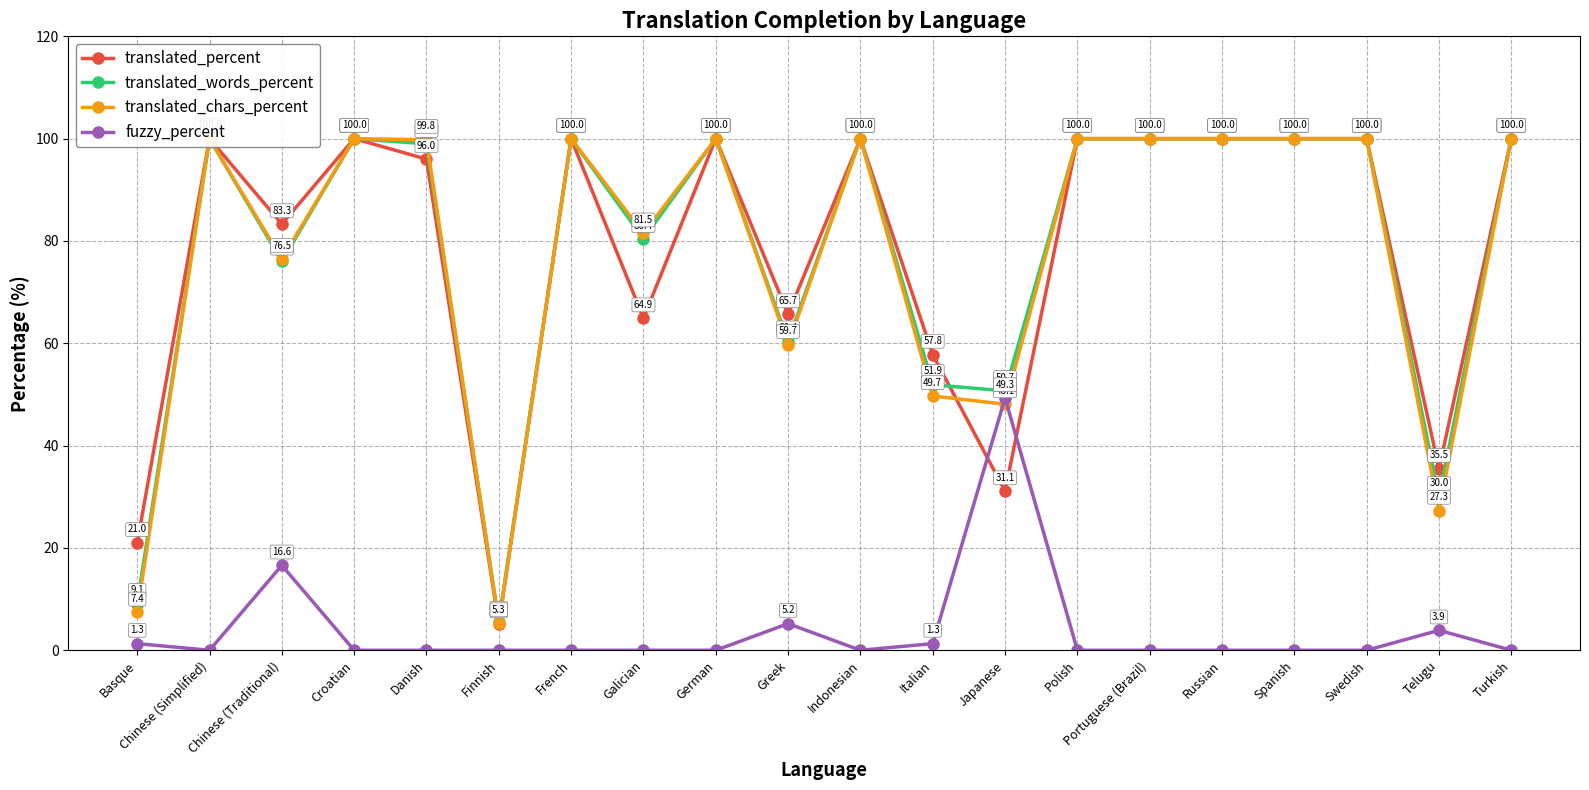

Reading right to left, transcribe all the data shown in this chart.

translated_percent: 100.0	35.5	100.0	100.0	100.0	100.0	100.0	31.1	57.8	100.0	65.7	100.0	64.9	100.0	5.1	96.0	100.0	83.3	100.0	21.0
translated_words_percent: 100.0	30.0	100.0	100.0	100.0	100.0	100.0	50.7	51.9	100.0	60.4	100.0	80.4	100.0	5.6	99.0	100.0	76.0	100.0	9.1
translated_chars_percent: 100.0	27.3	100.0	100.0	100.0	100.0	100.0	48.1	49.7	100.0	59.7	100.0	81.5	100.0	5.3	99.8	100.0	76.5	100.0	7.4
fuzzy_percent: 0.0	3.9	0.0	0.0	0.0	0.0	0.0	49.3	1.3	0.0	5.2	0.0	0.0	0.0	0.0	0.0	0.0	16.6	0.0	1.3